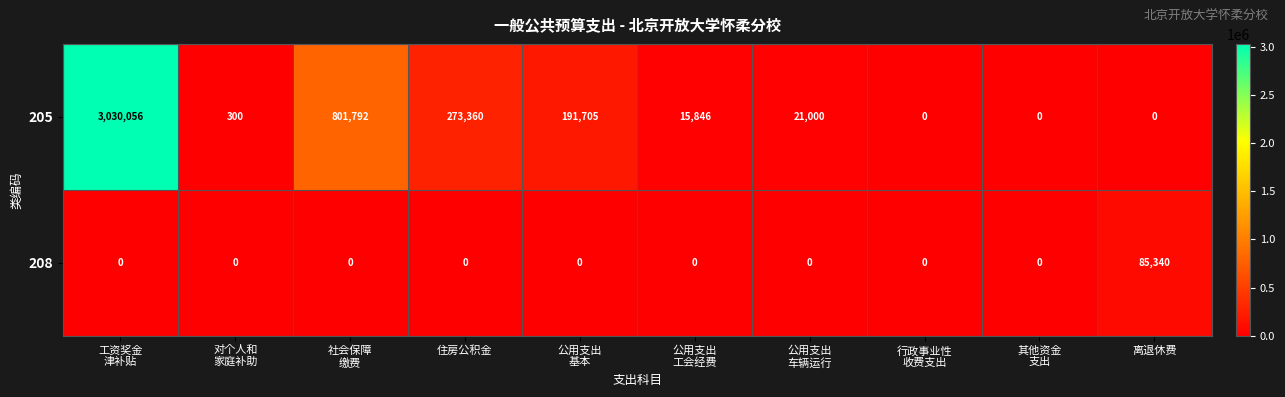

List the series in order of their peak value, highest first.

205, 208